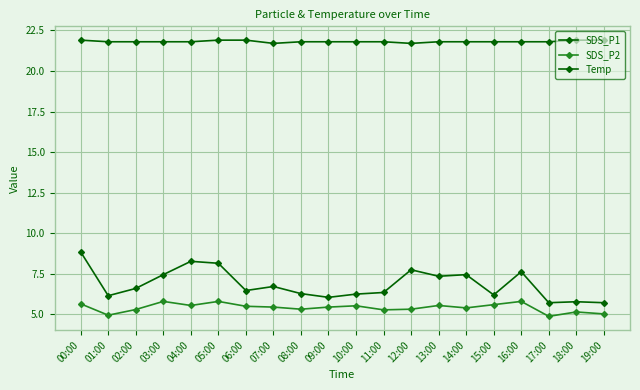

How many data points does each series have?

20